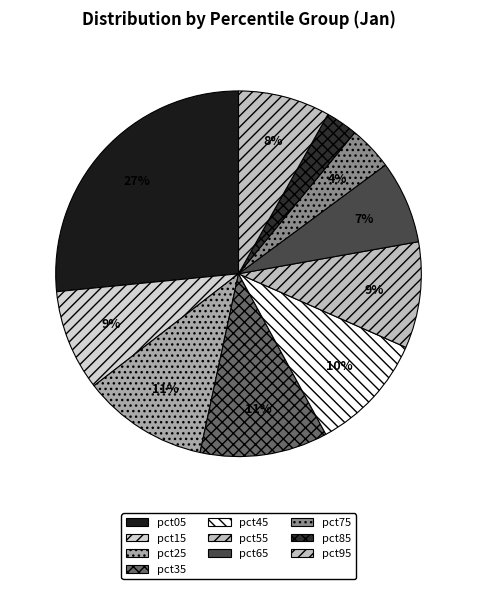

Which slice is the smallest?

pct85